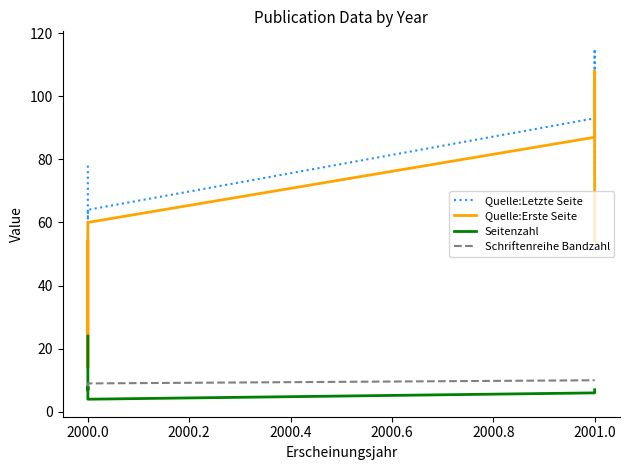

Is it true that Schriftenreihe Bandzahl equals 6 at 2000.0?

False